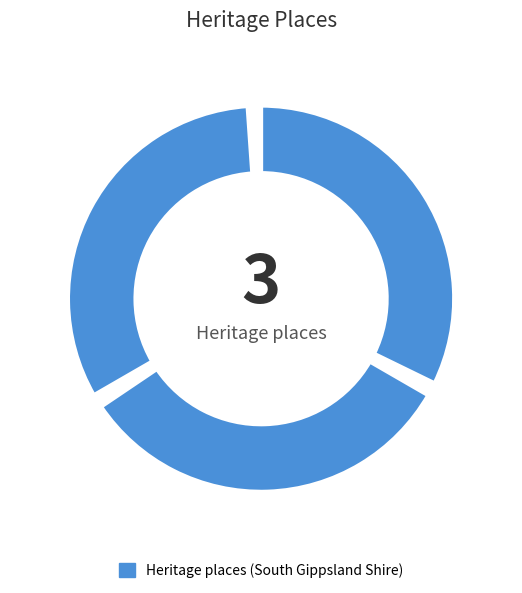

Rank the categories by value from highest to lowest.

Berryden, WRIGWELL (LATER 'GLENORCHY'), GARDENER HOUSE